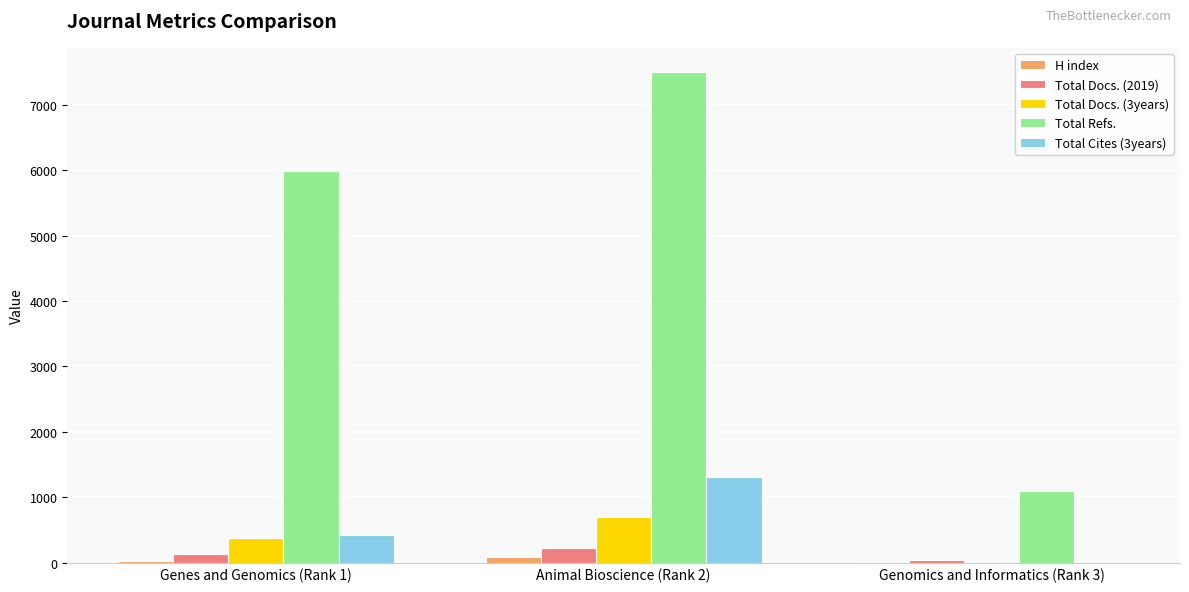

How many values in Total Docs. (3years) are above zero?

2